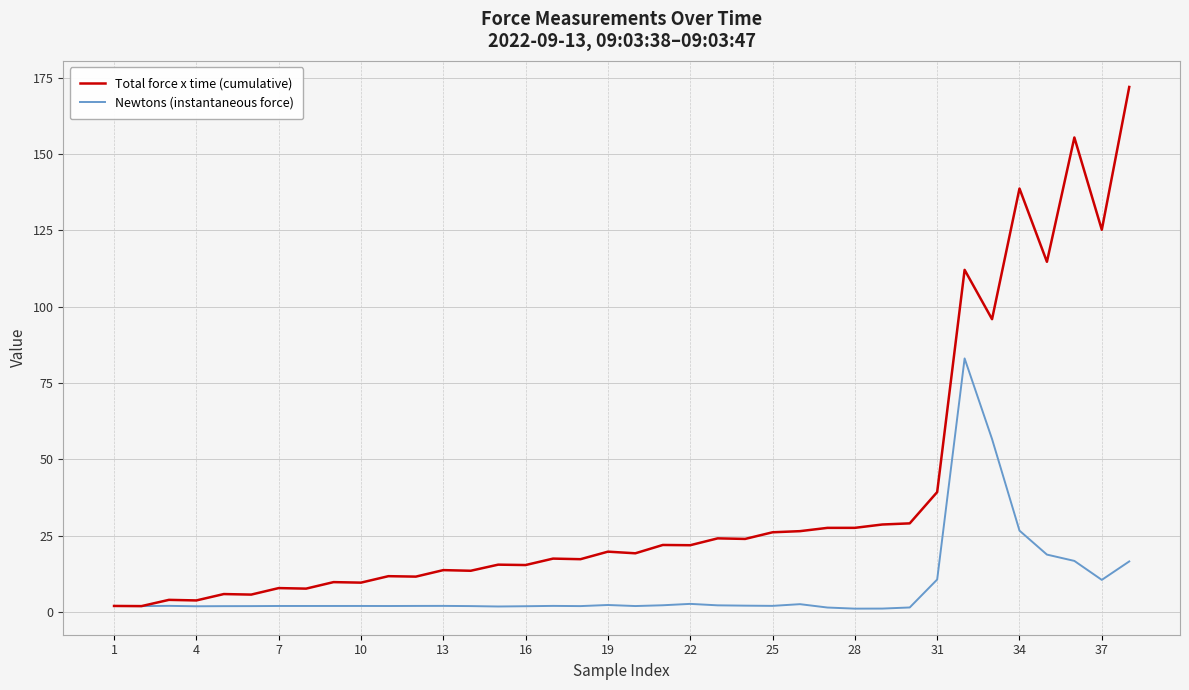

Which series has the largest total across all categories?

Total force x time (cumulative)